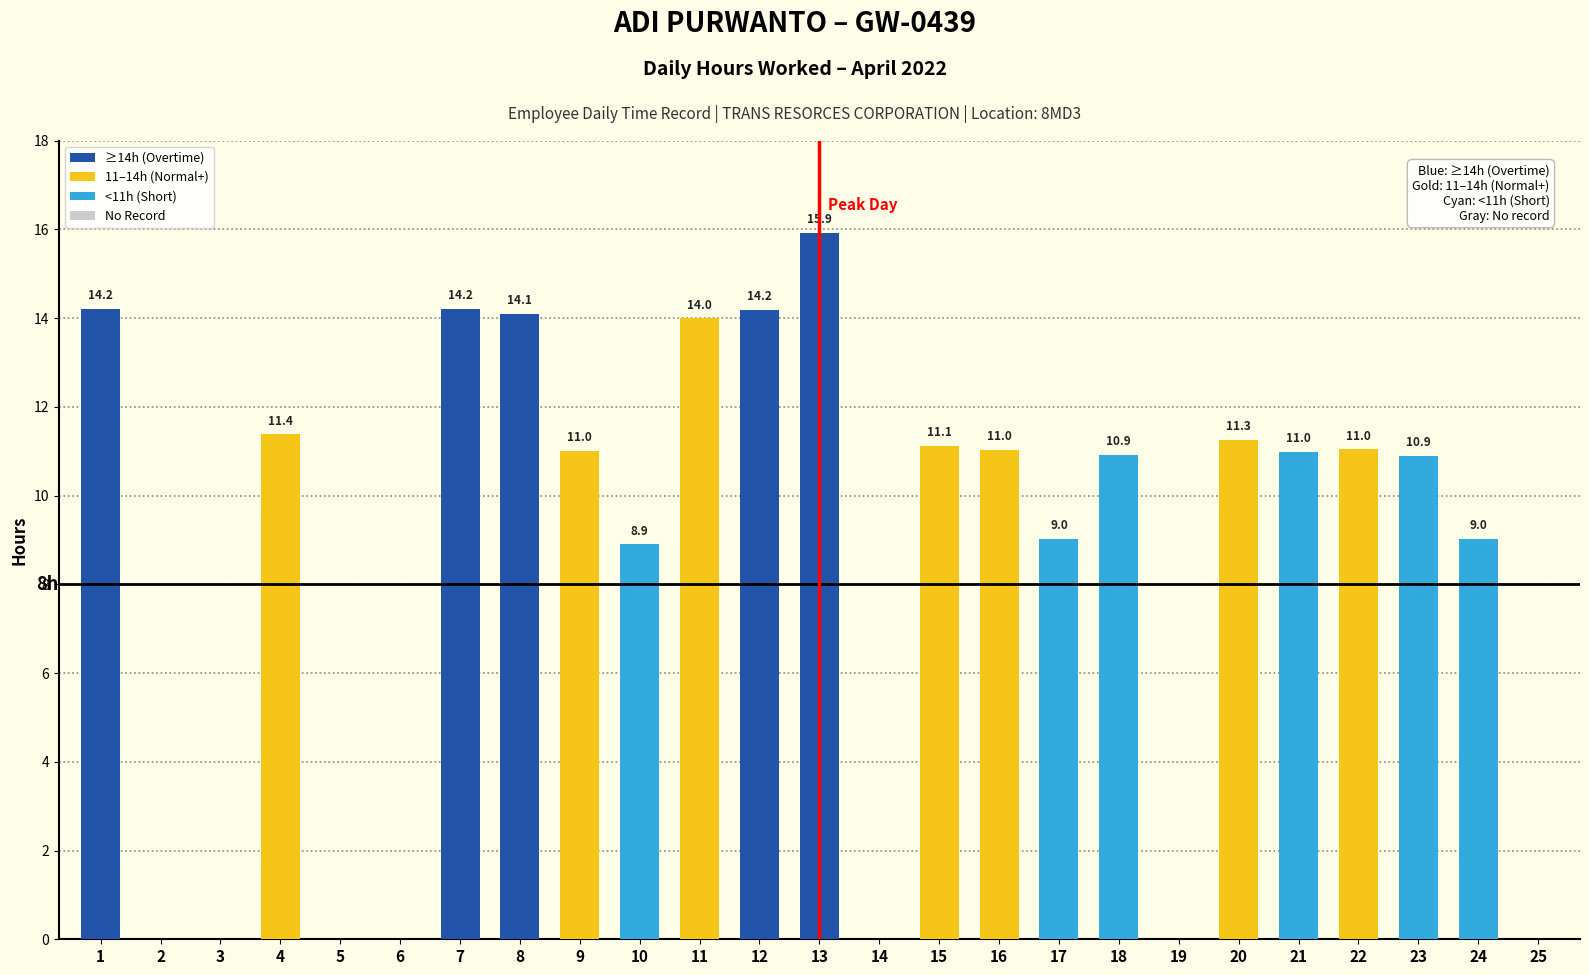

How many series are shown in this chart?

1